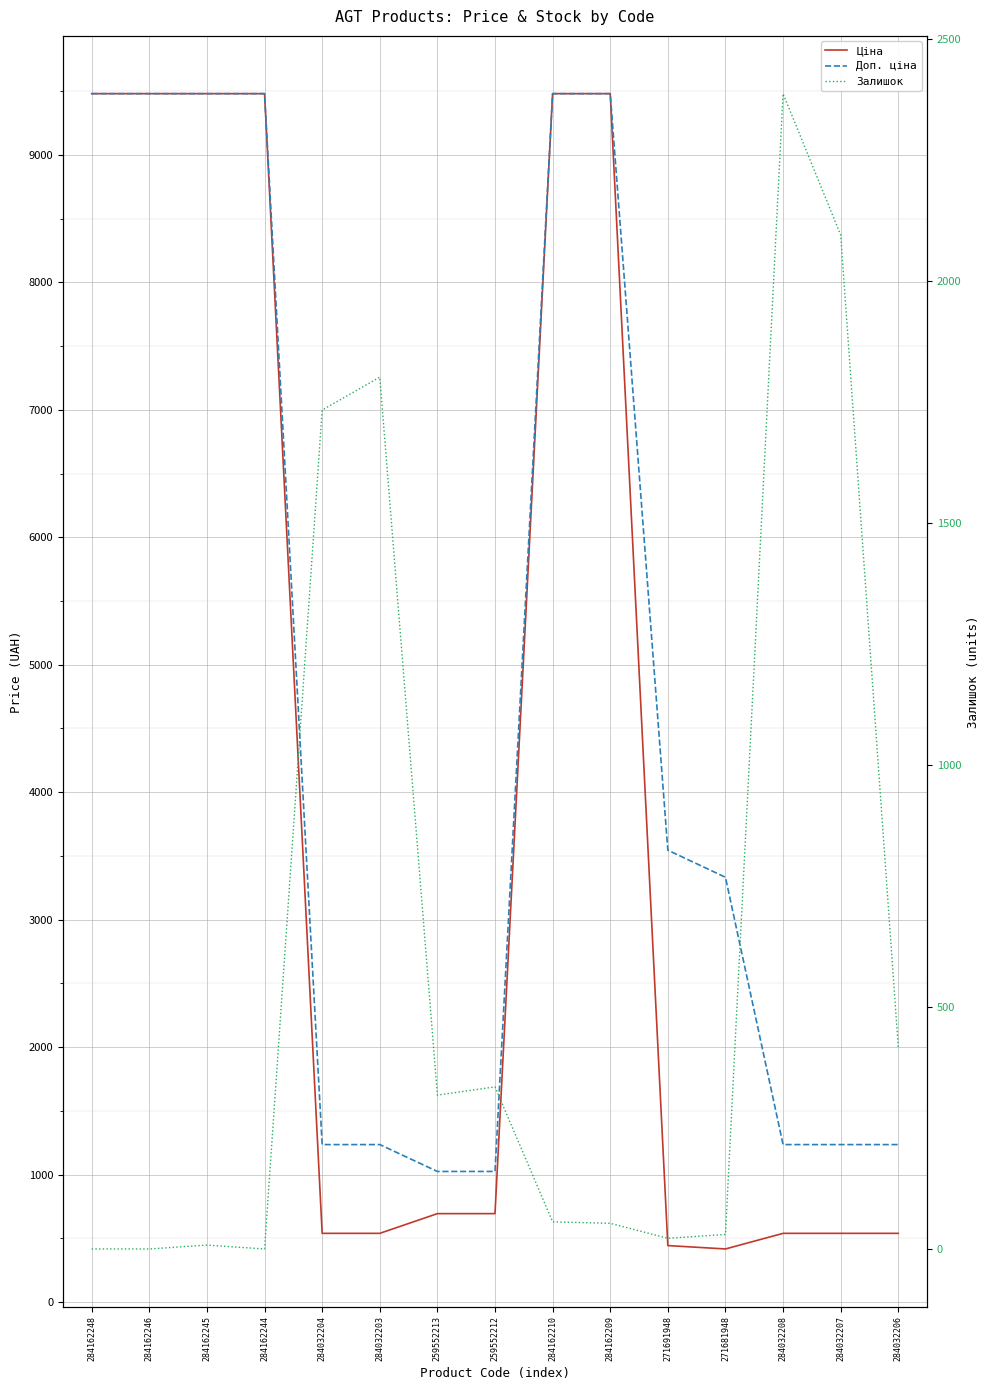

What value does the Доп. ціна series have at 284162209?

9480.1